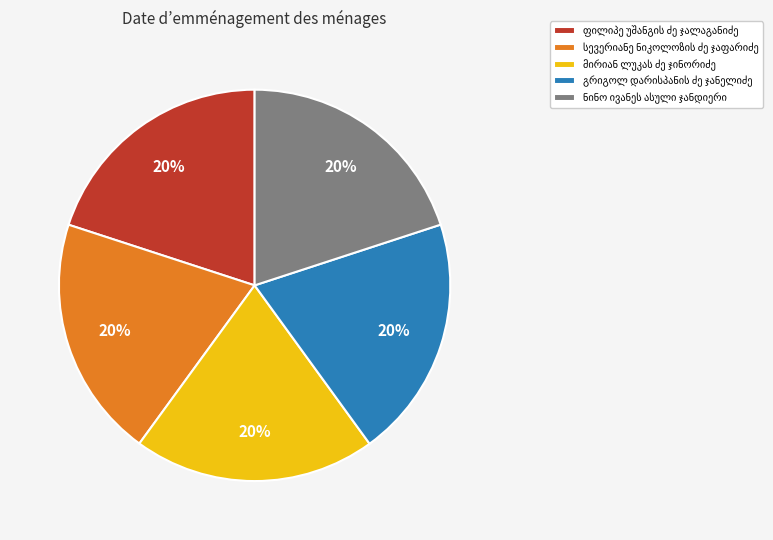

Does any single category account for the majority?

No